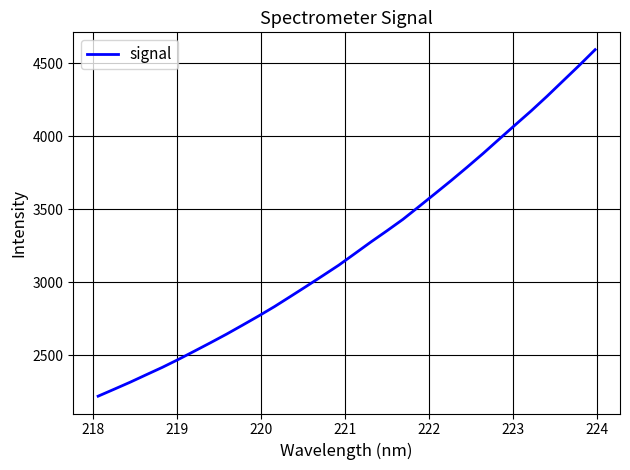

What is the minimum value shown in the chart?

2219.5